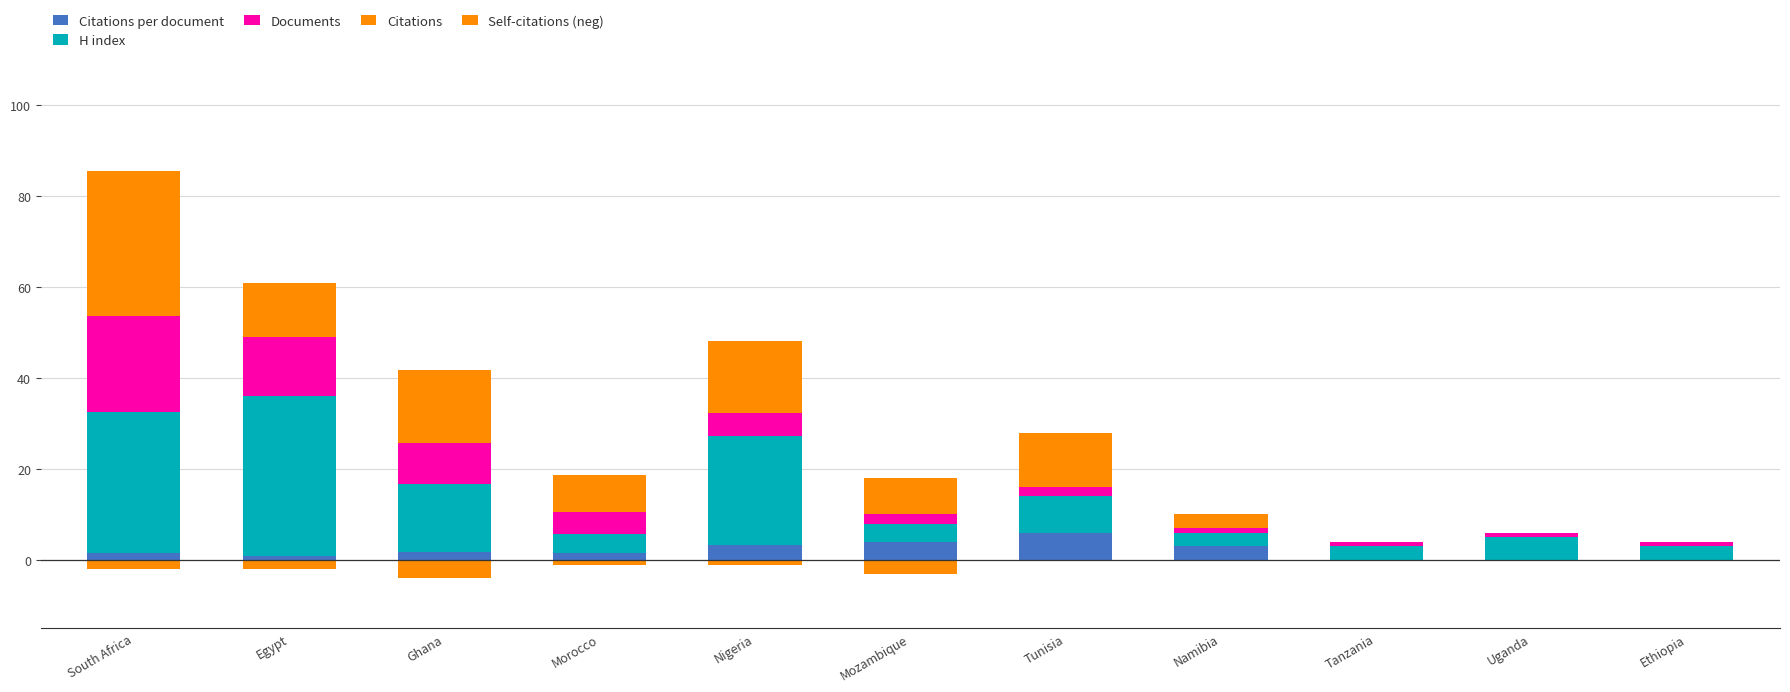

What is the maximum value for Citations per document?

6.0